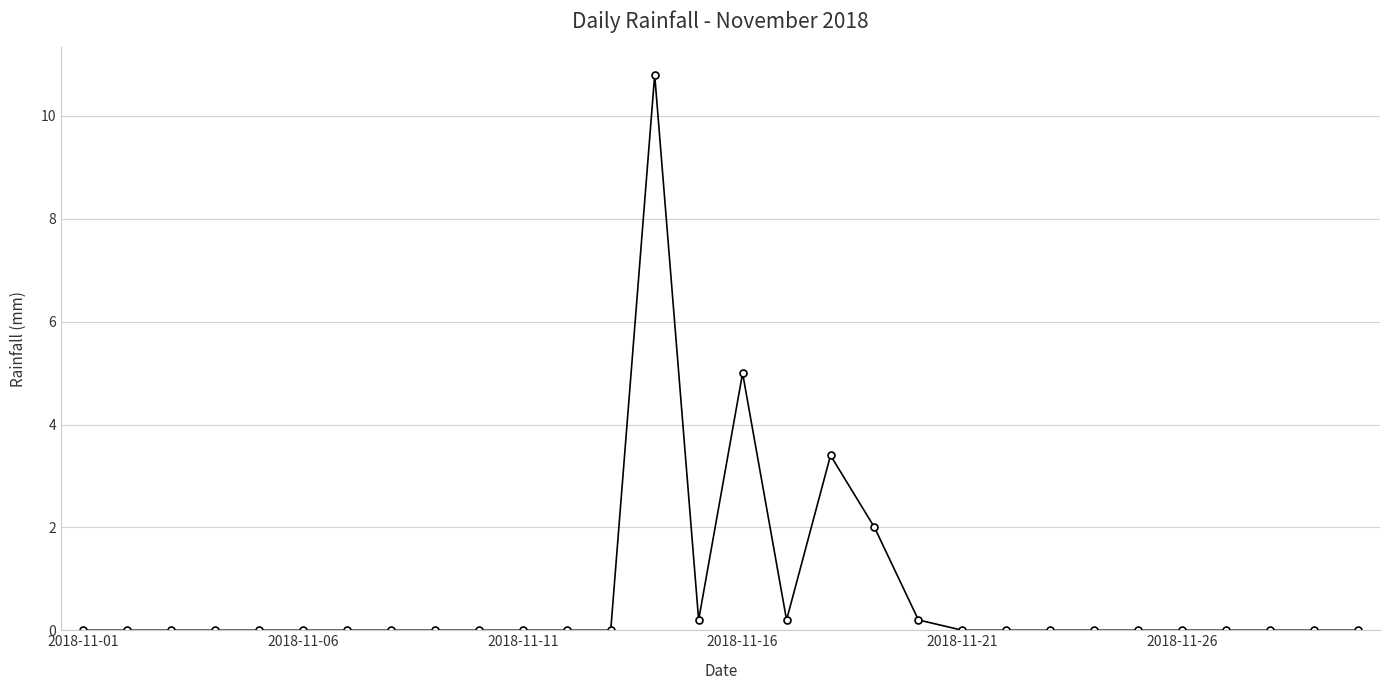

What is the average value?

0.7